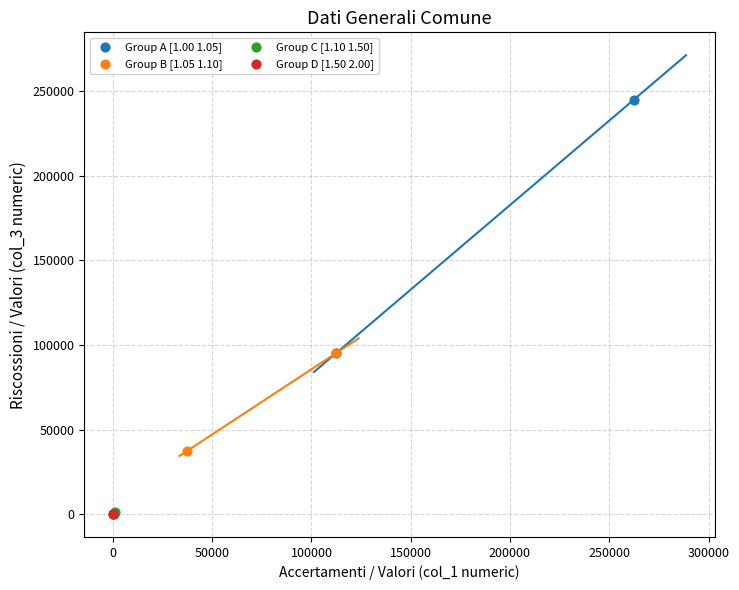

Which series contains the highest Y value?

Group A [1.00 1.05]